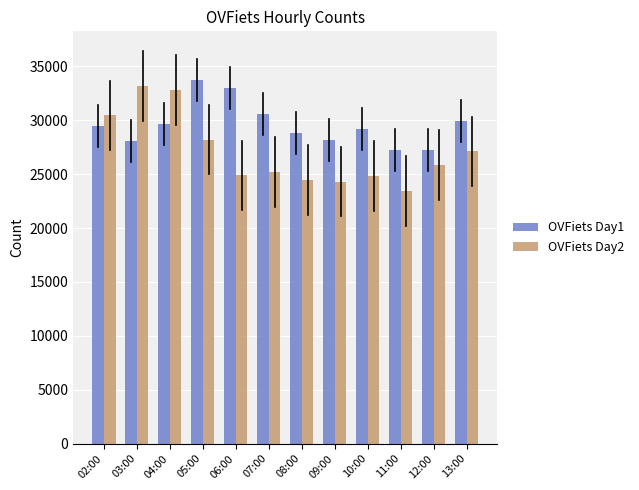

Where is OVFiets Day2 nearest to the value 28325?

05:00